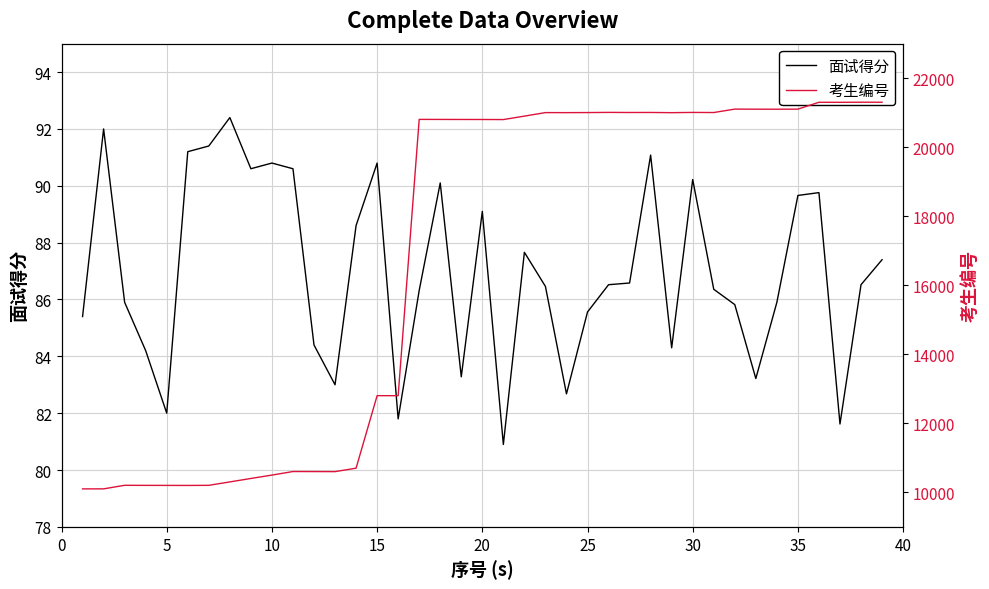

Rank the series by their average value, from lowest to highest.

面试得分, 考生编号